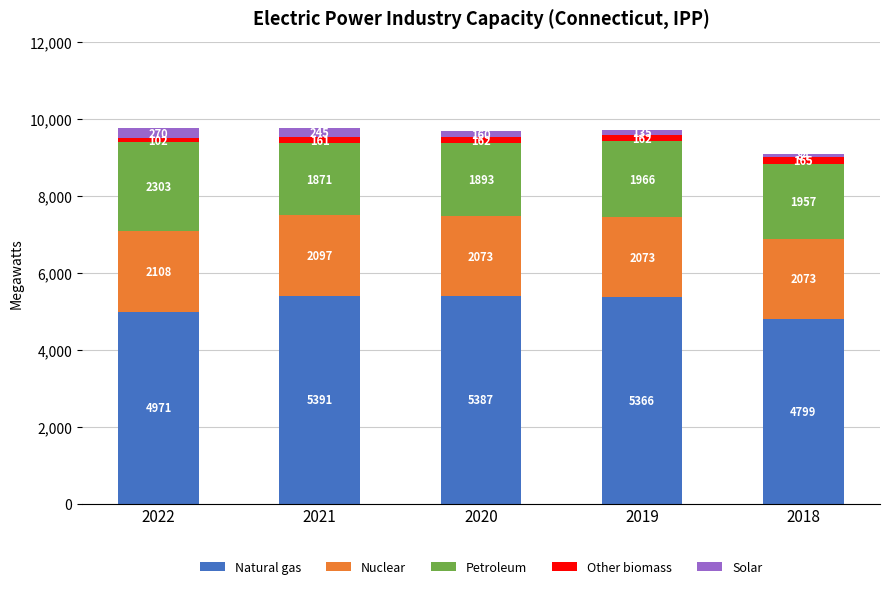

Where is Natural gas nearest to the value 5095?

2022